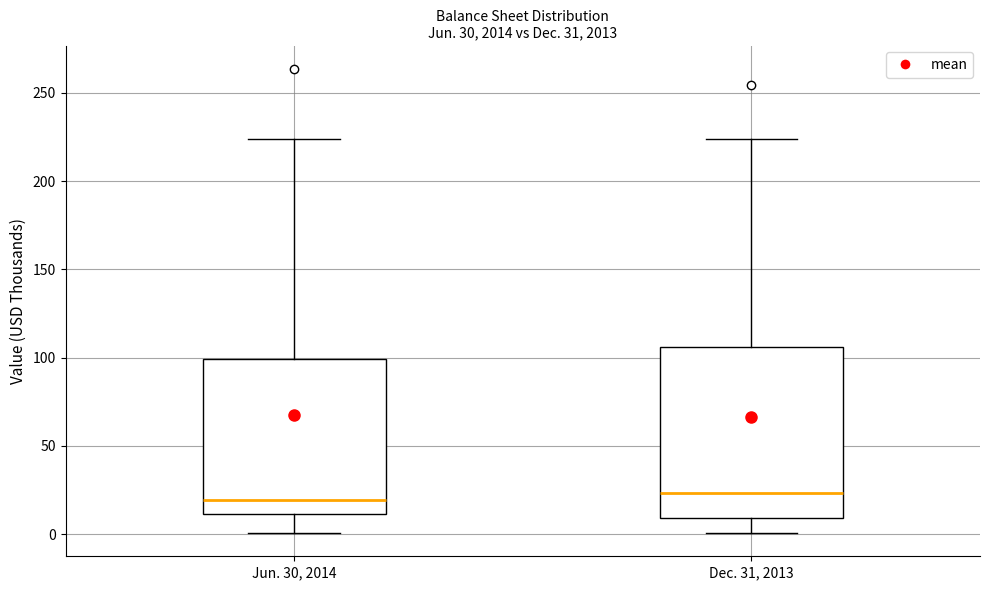

Comparing the boxes themselves (not the whiskers), which one is the tallest?

Dec. 31, 2013